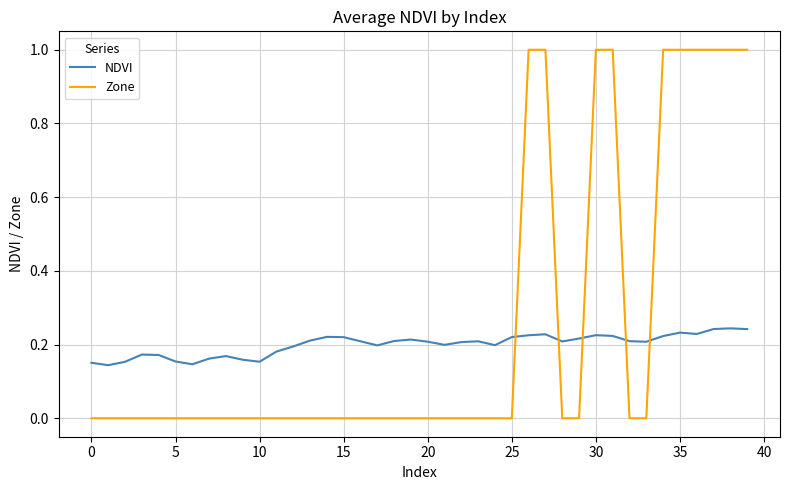

What is the highest value of the Zone series?

1.0